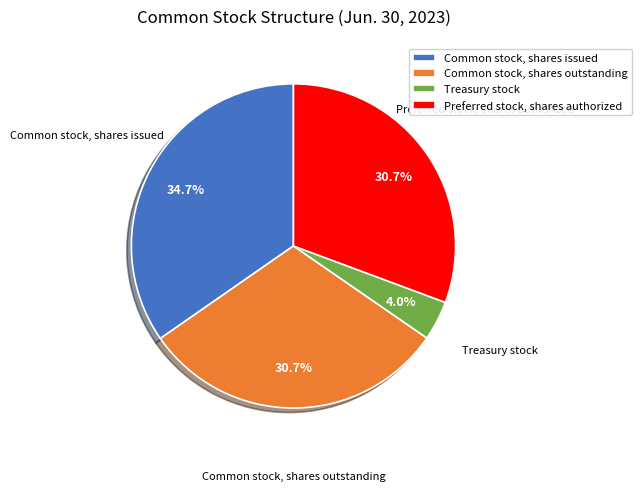

What is the ratio of the value at Common stock, shares issued to the value at Preferred stock, shares authorized?

1.1